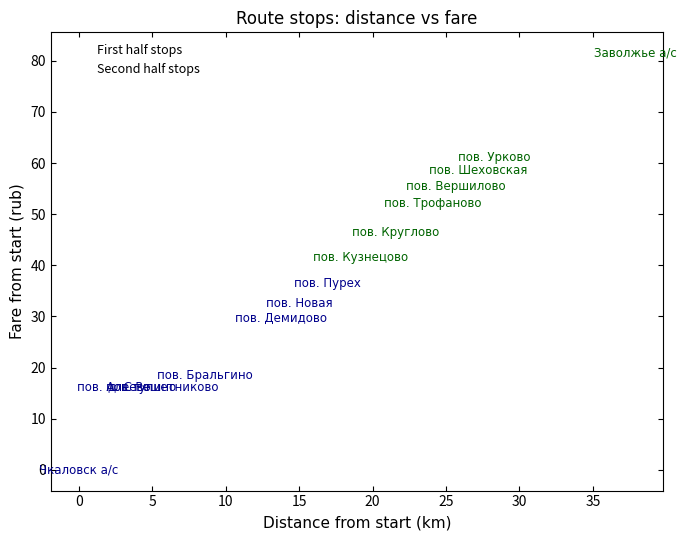

Which series contains the highest Y value?

Second half stops